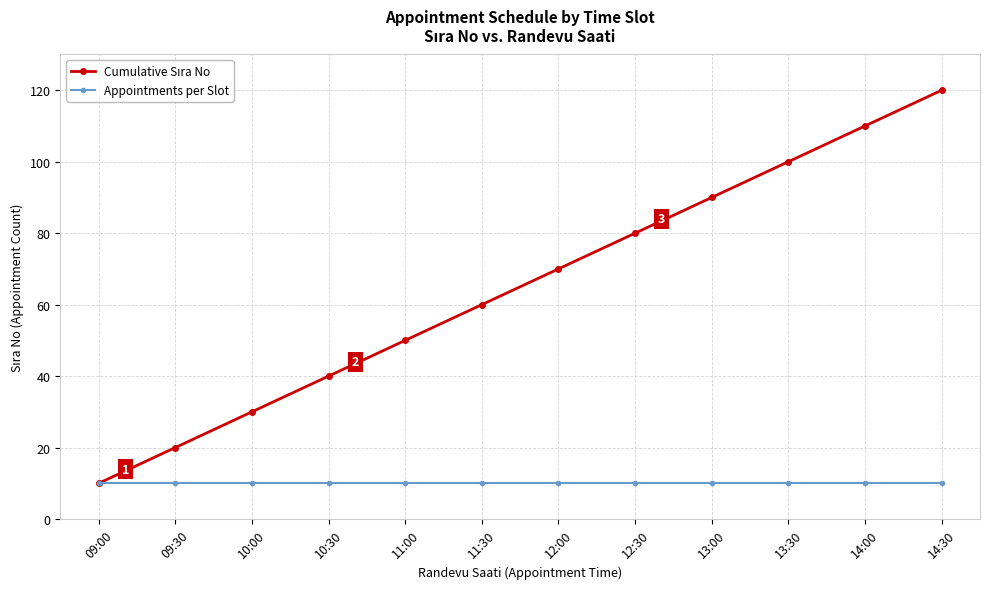

True or false: Appointments per Slot has a value of 3 at 13:00.

False